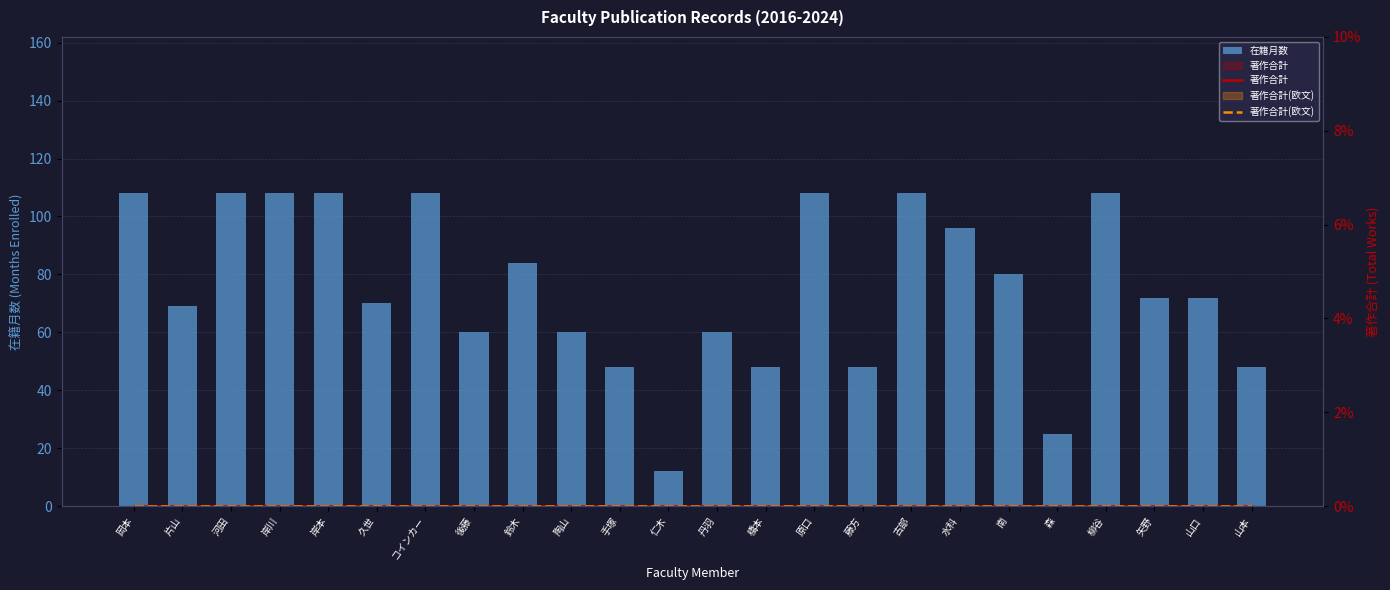

Reading left to right, what are all the values shown in this chart?

在籍月数: 岡本=108	片山=69	河田=108	岸川=108	岸本=108	久世=70	コインカー=108	後藤=60	鈴木=84	陶山=60	手塚=48	仁木=12	丹羽=60	橋本=48	原口=108	藤方=48	古部=108	水科=96	南=80	森=25	柳谷=108	矢野=72	山口=72	山本=48
著作合計: 岡本=0	片山=0	河田=0	岸川=0	岸本=0	久世=0	コインカー=0	後藤=0	鈴木=0	陶山=0	手塚=0	仁木=0	丹羽=0	橋本=0	原口=0	藤方=0	古部=0	水科=0	南=0	森=0	柳谷=0	矢野=0	山口=0	山本=0
著作合計(欧文): 岡本=0	片山=0	河田=0	岸川=0	岸本=0	久世=0	コインカー=0	後藤=0	鈴木=0	陶山=0	手塚=0	仁木=0	丹羽=0	橋本=0	原口=0	藤方=0	古部=0	水科=0	南=0	森=0	柳谷=0	矢野=0	山口=0	山本=0